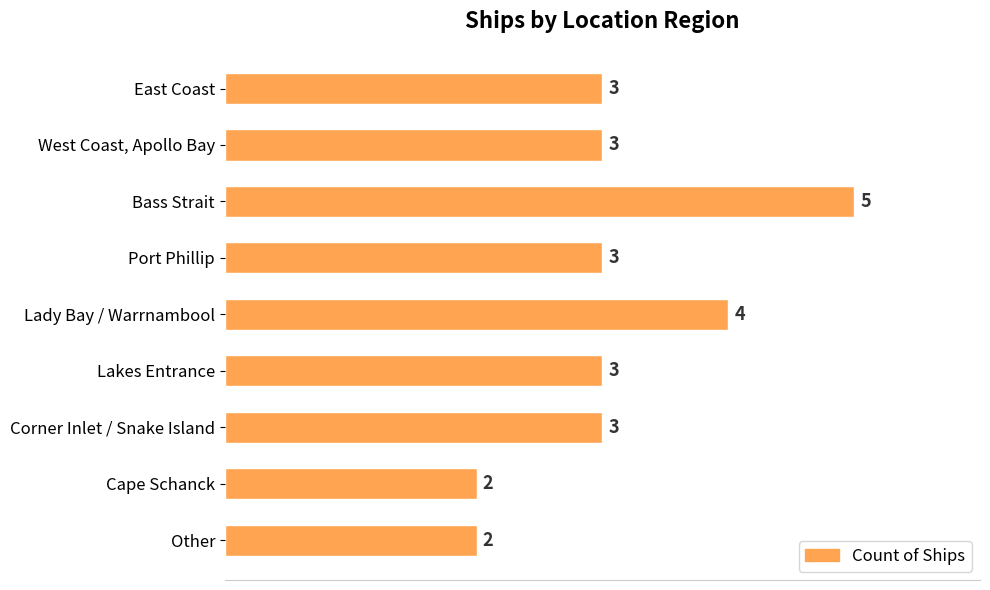

Reading top to bottom, extract all data points from this chart.

East Coast=3	West Coast, Apollo Bay=3	Bass Strait=5	Port Phillip=3	Lady Bay / Warrnambool=4	Lakes Entrance=3	Corner Inlet / Snake Island=3	Cape Schanck=2	Other=2